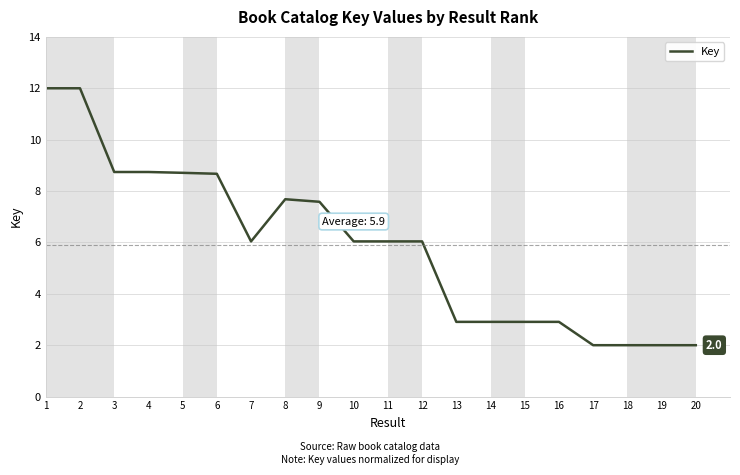

What is the smallest value displayed?

2.0